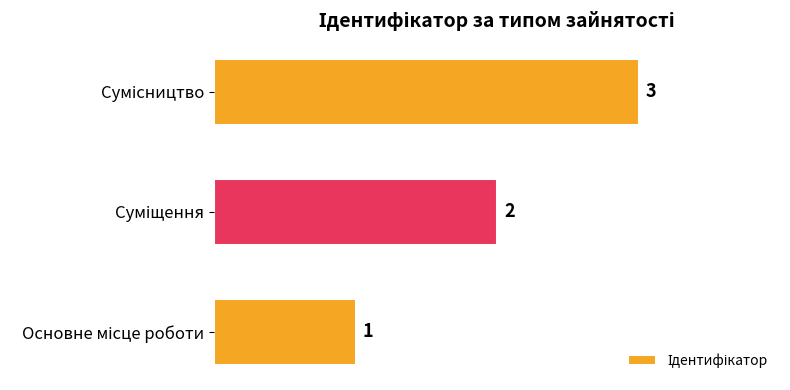

How many values are between 1 and 3?

3